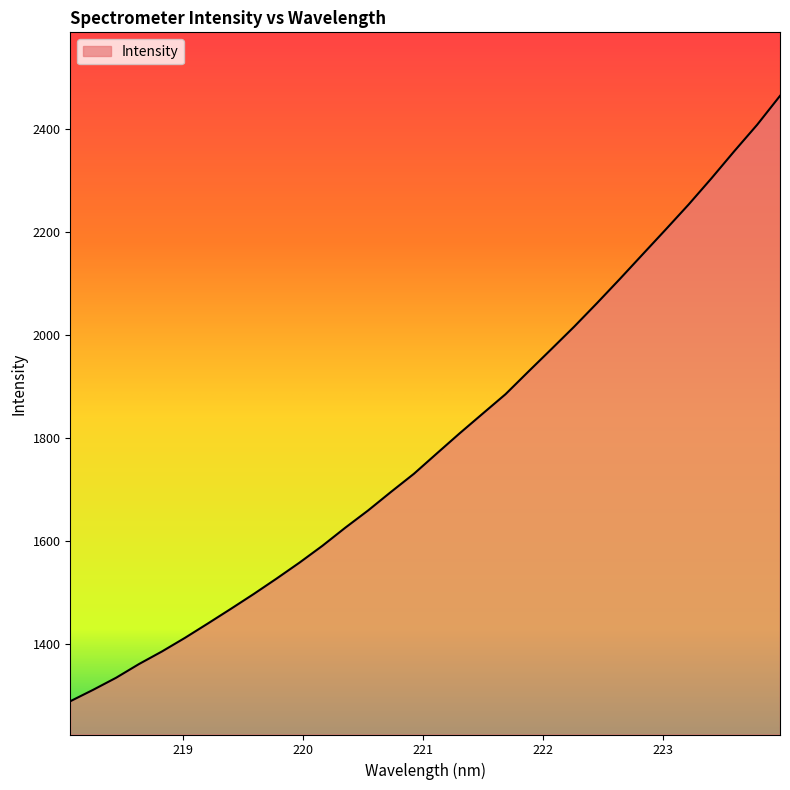

What is the smallest value displayed?

1289.7